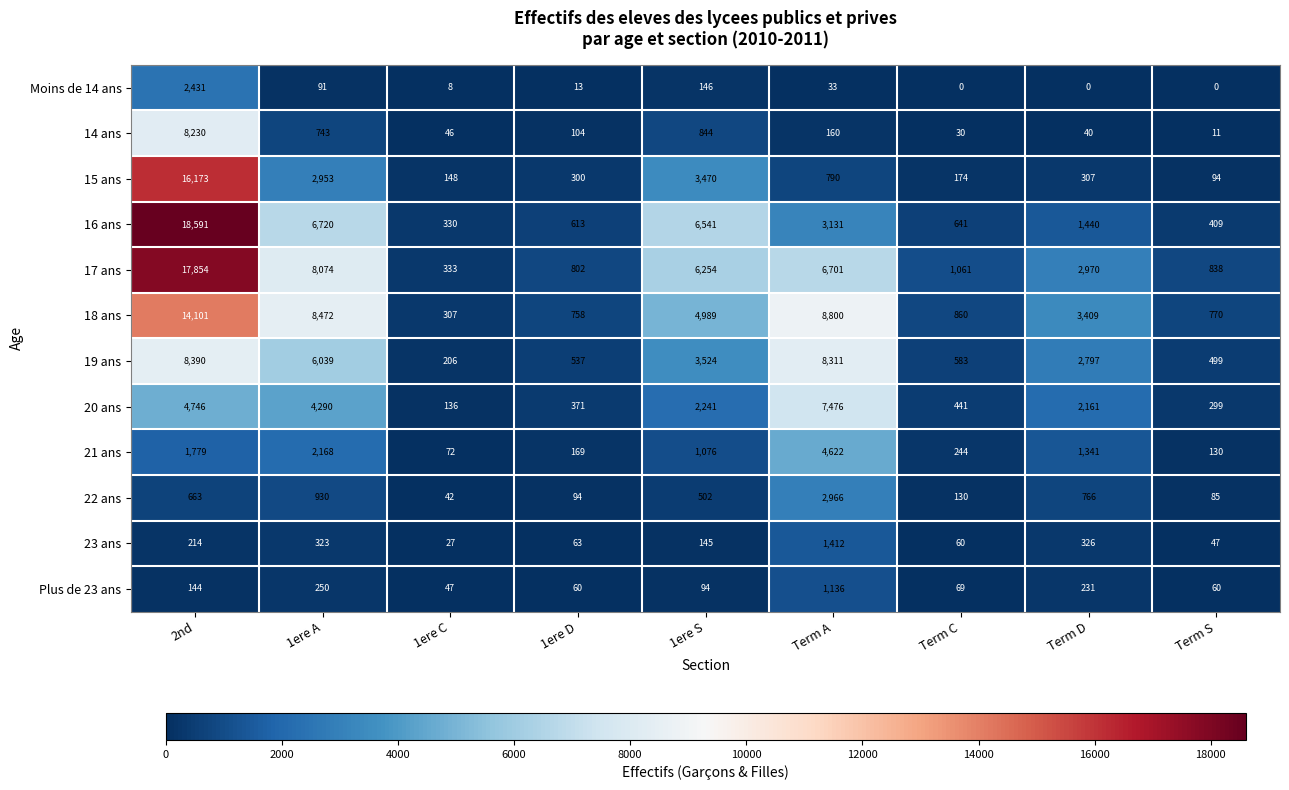

What is the sum of the 14 ans values at 2nd and Term S?

8241